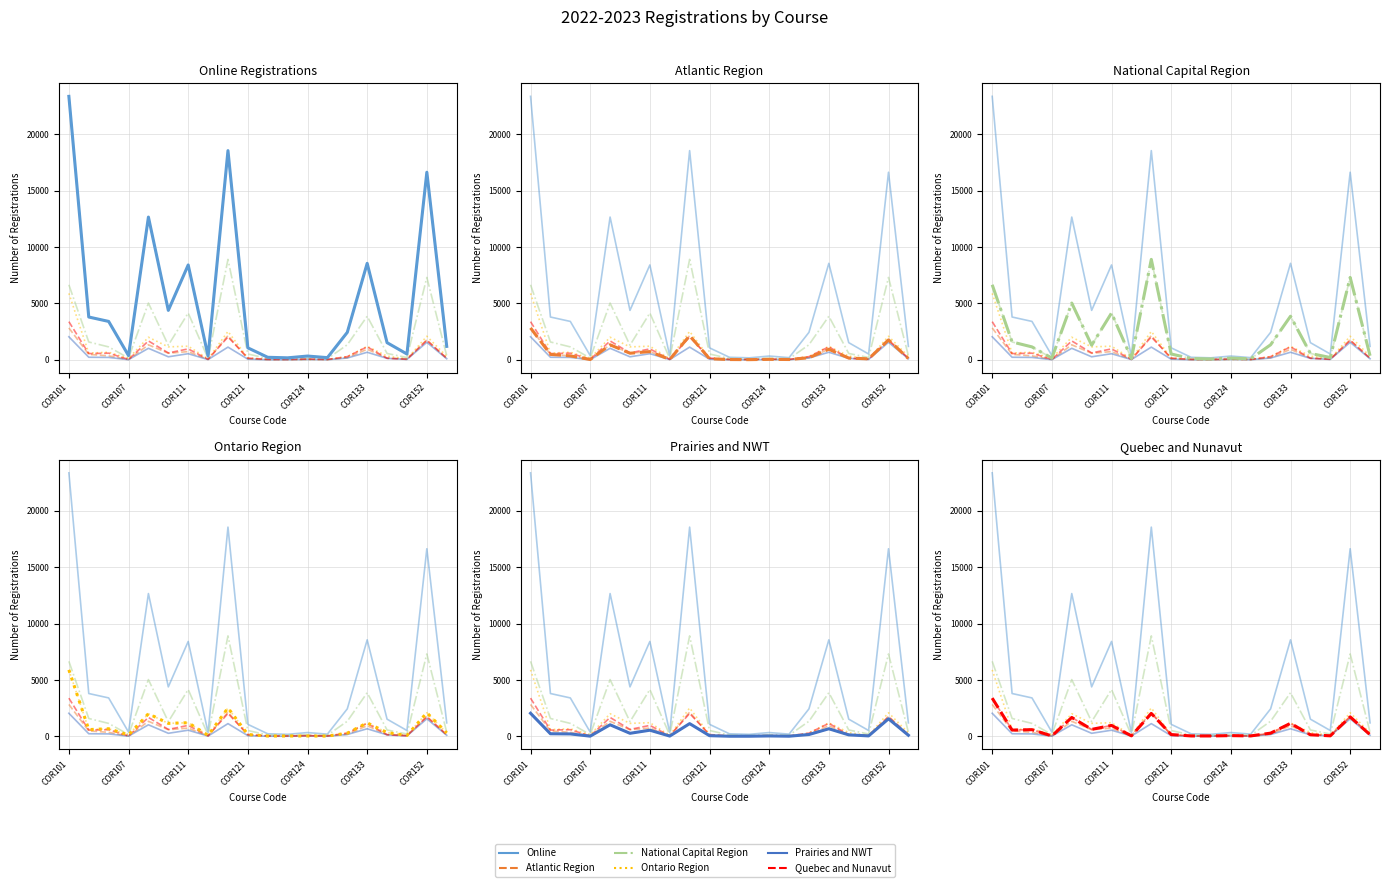

How many data points in Online are above 2435?

9